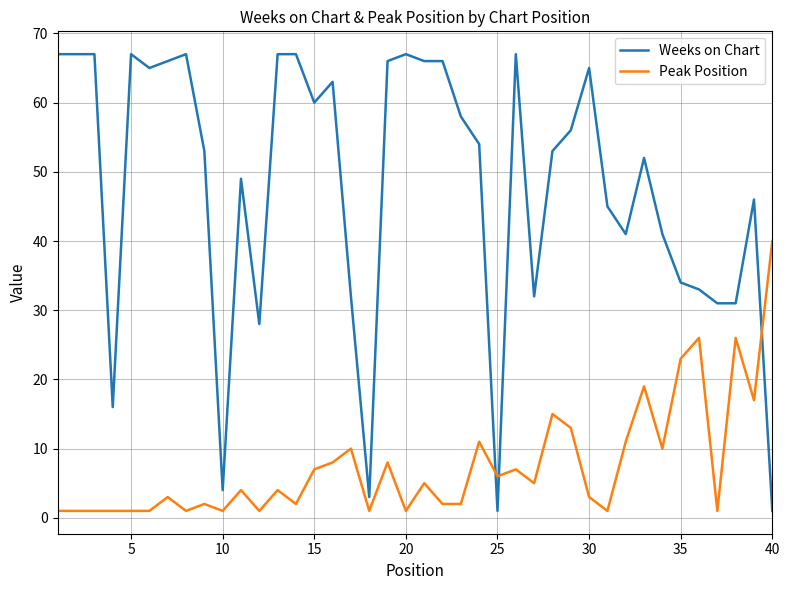

Reading left to right, transcribe all the data shown in this chart.

Weeks on Chart: 67	67	67	16	67	65	66	67	53	4	49	28	67	67	60	63	32	3	66	67	66	66	58	54	1	67	32	53	56	65	45	41	52	41	34	33	31	31	46	1
Peak Position: 1	1	1	1	1	1	3	1	2	1	4	1	4	2	7	8	10	1	8	1	5	2	2	11	6	7	5	15	13	3	1	11	19	10	23	26	1	26	17	40